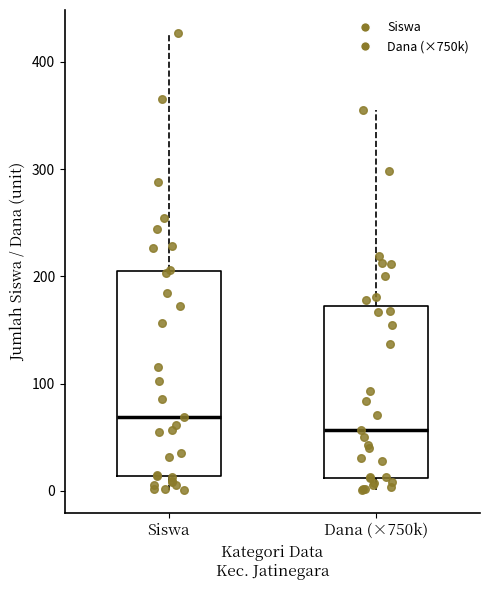

Which box has the lowest median line?

Dana (×750k)